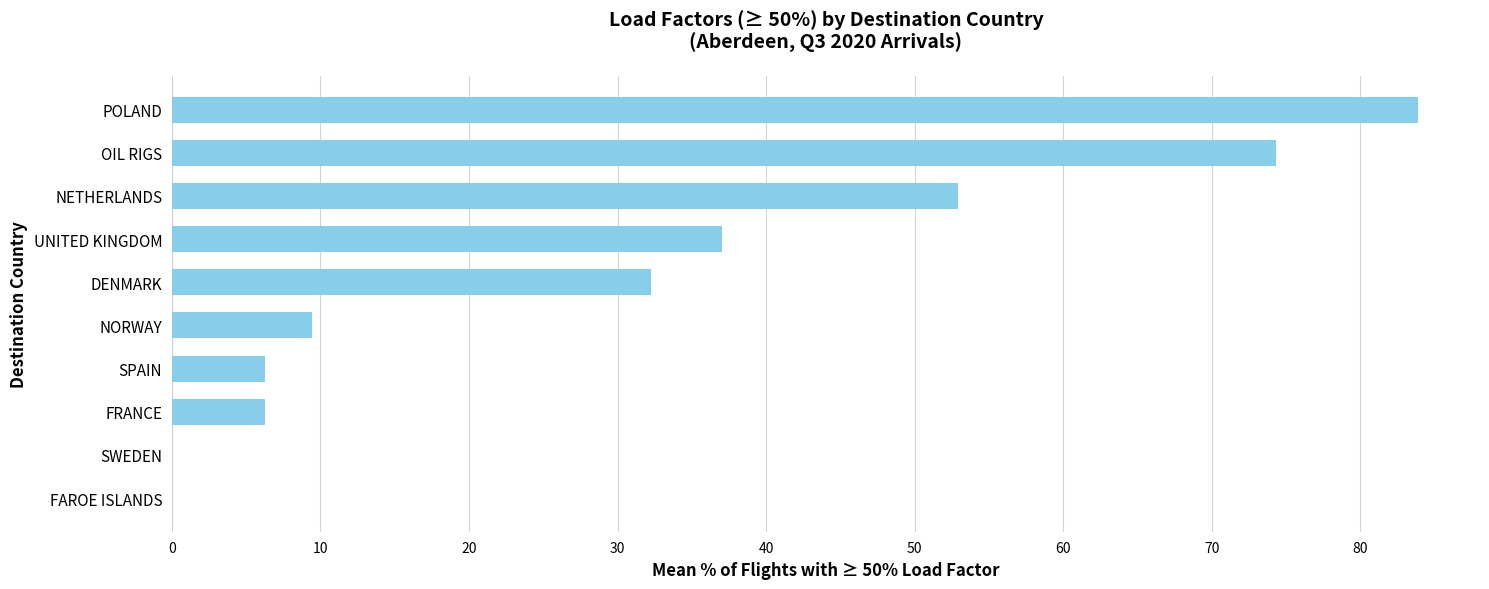

What is the sum of all values?

302.4